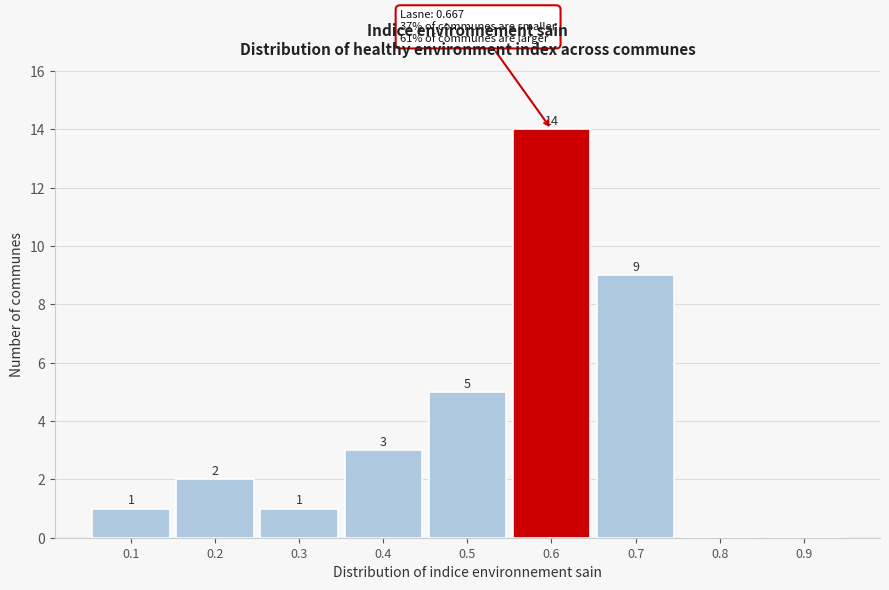

Reading right to left, extract all data points from this chart.

0.9=0	0.8=0	0.7=9	0.6=14	0.5=5	0.4=3	0.3=1	0.2=2	0.1=1